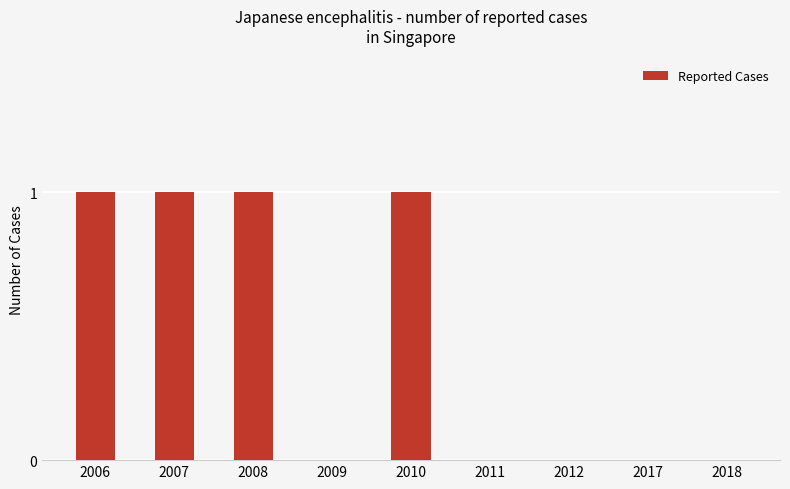

Are the bars grouped side by side (vs. stacked)?

No